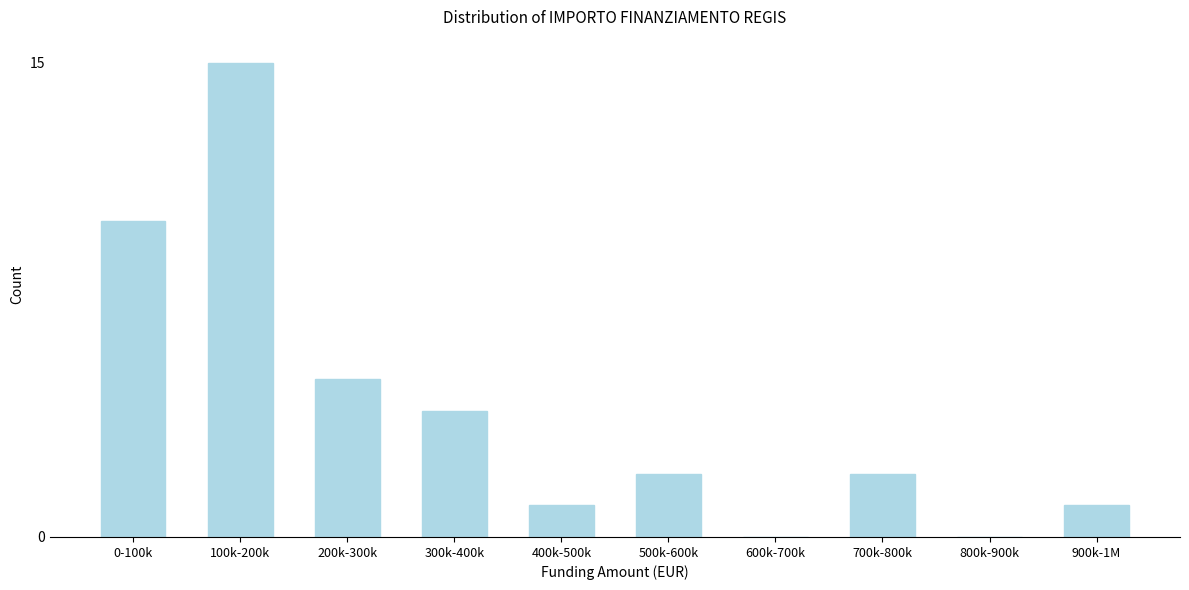

Reading left to right, what are all the values shown in this chart?

0-100k=10	100k-200k=15	200k-300k=5	300k-400k=4	400k-500k=1	500k-600k=2	600k-700k=0	700k-800k=2	800k-900k=0	900k-1M=1